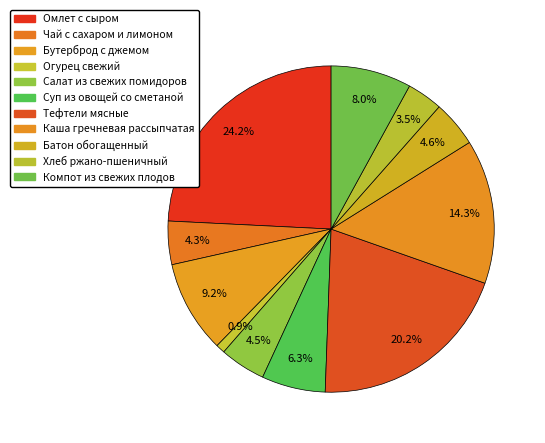

To the nearest percent, what percentage of the pie is Каша гречневая рассыпчатая?

14%